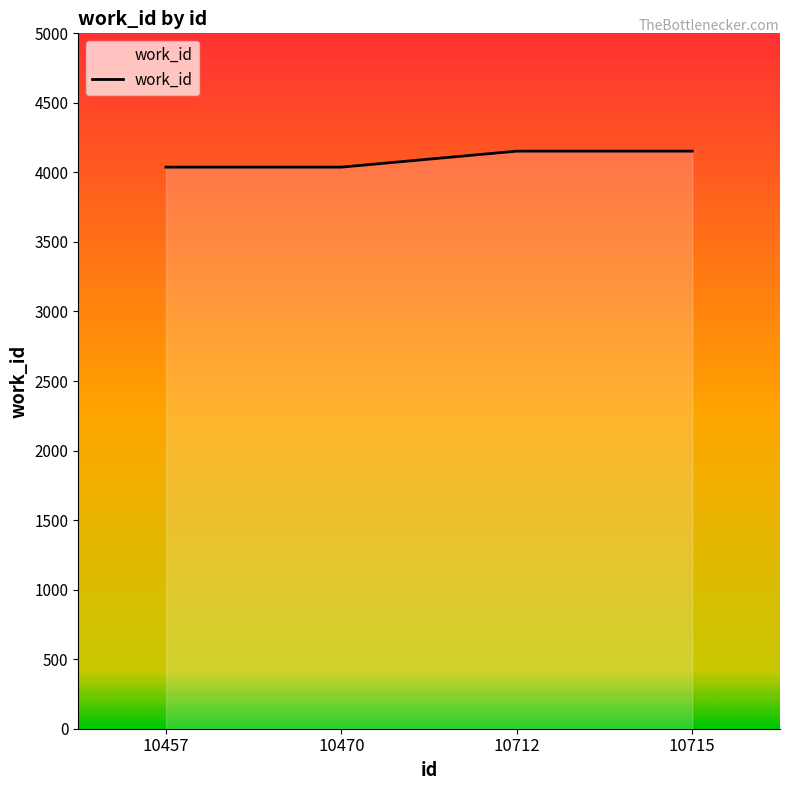

True or false: the data shows 1815 at 10712.

False